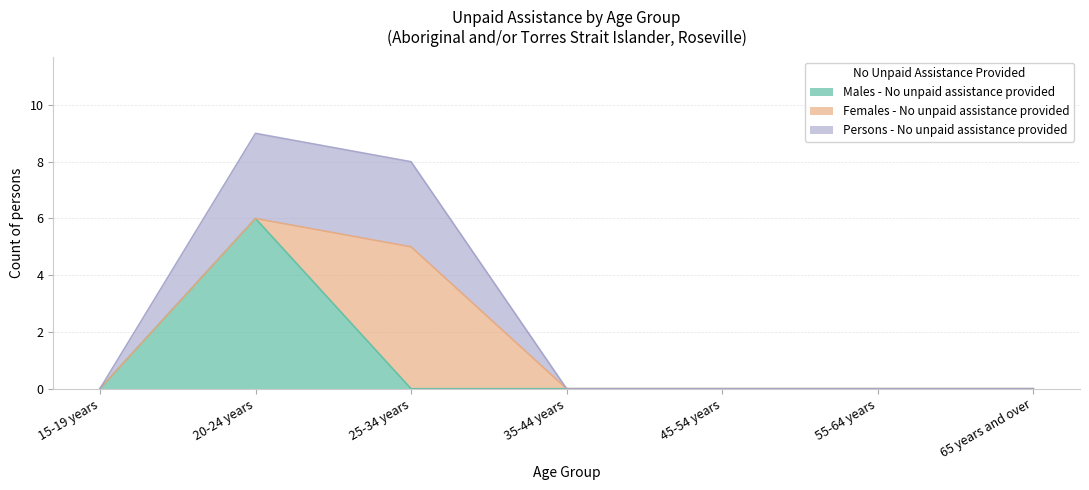

What position from the left is 55-64 years?

6